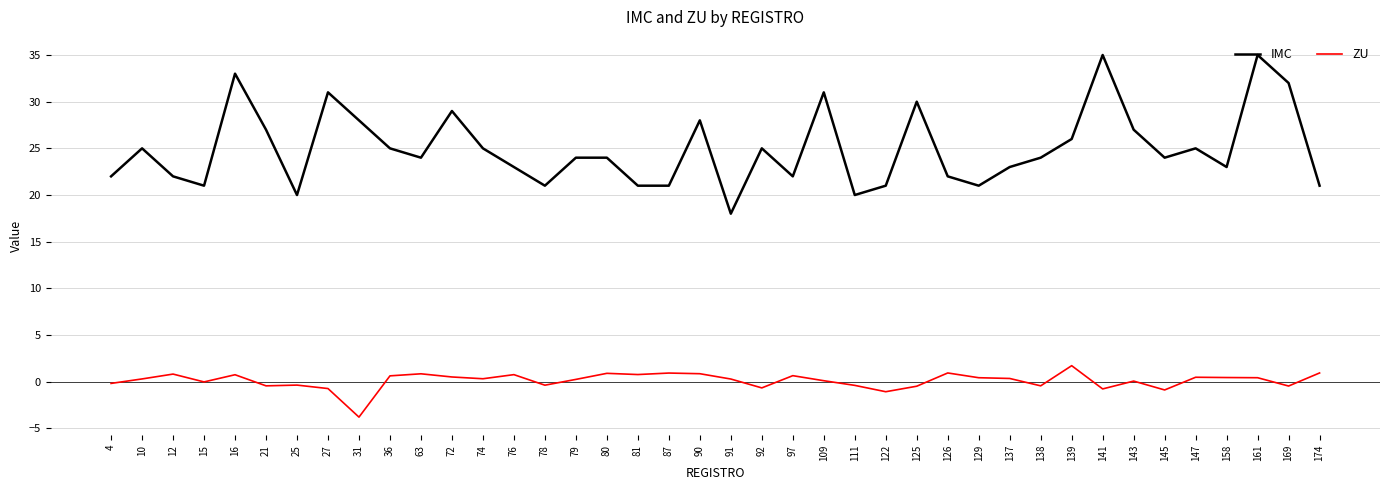

Which series has the widest spread of values?

IMC